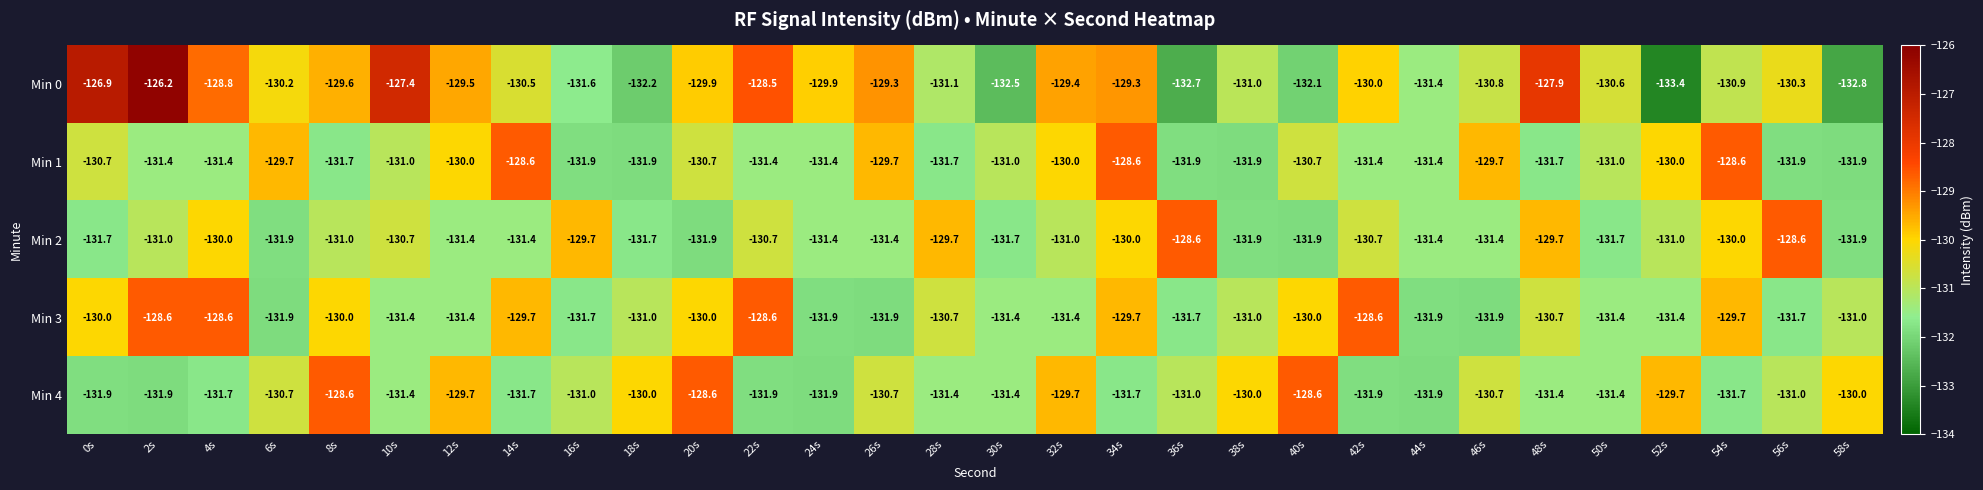

At which category does the chart reach its peak across all series?

2s